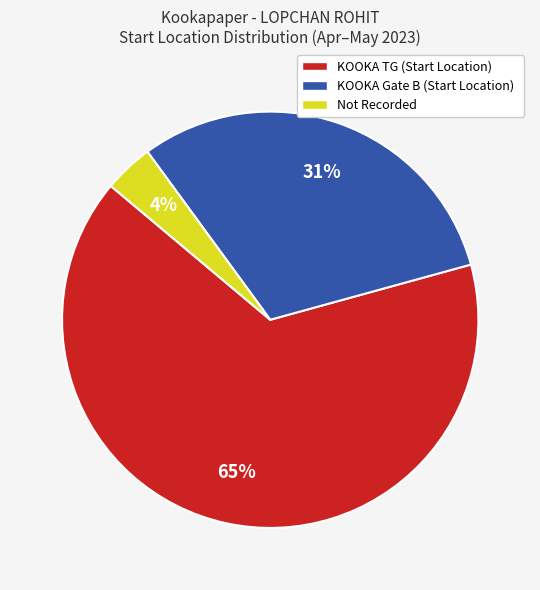

What is the largest slice in the pie chart?

KOOKA TG (Start Location)